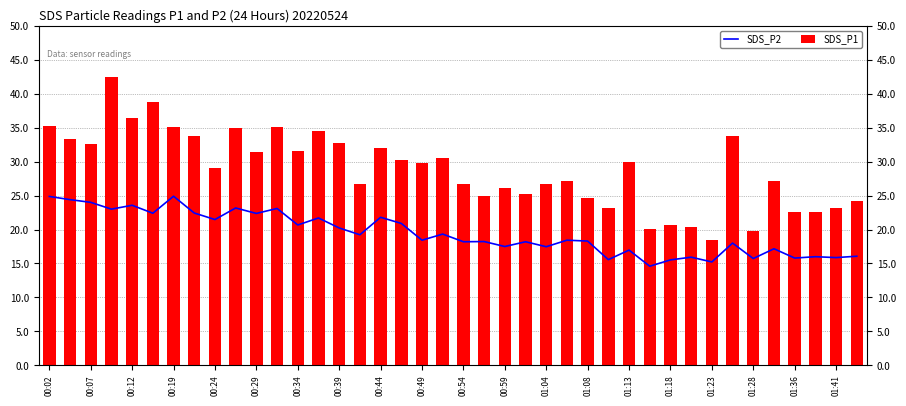

Rank the series by their average value, from lowest to highest.

SDS_P2, SDS_P1